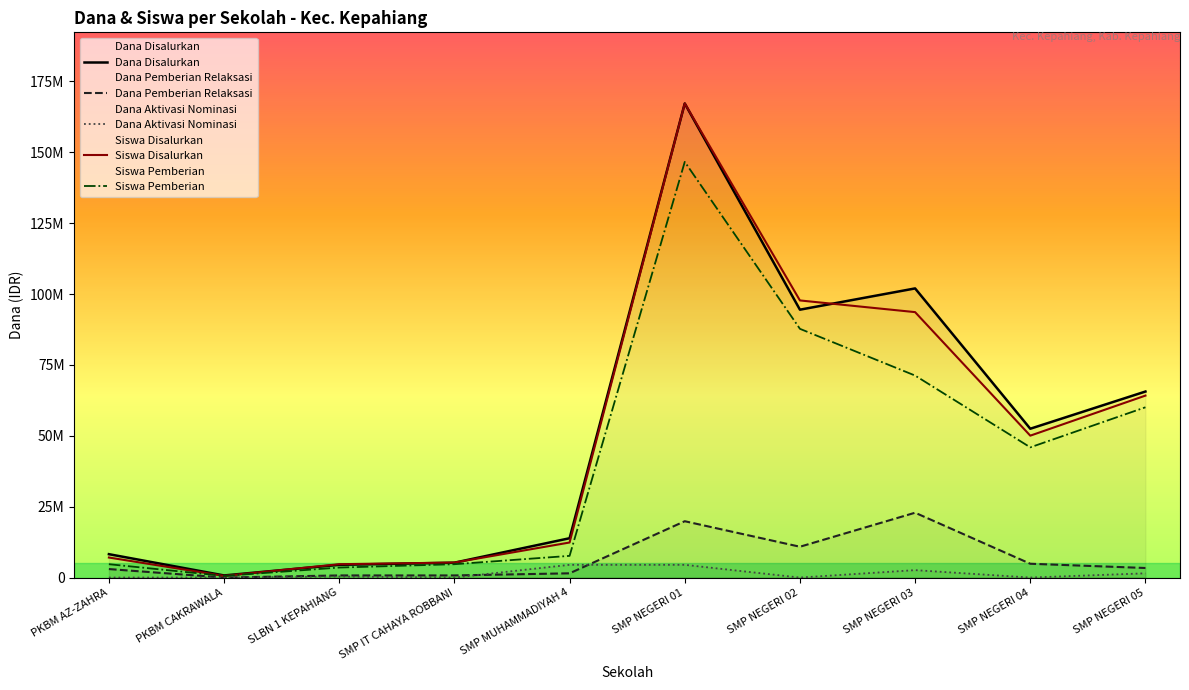

How many lines are shown in the chart?

5